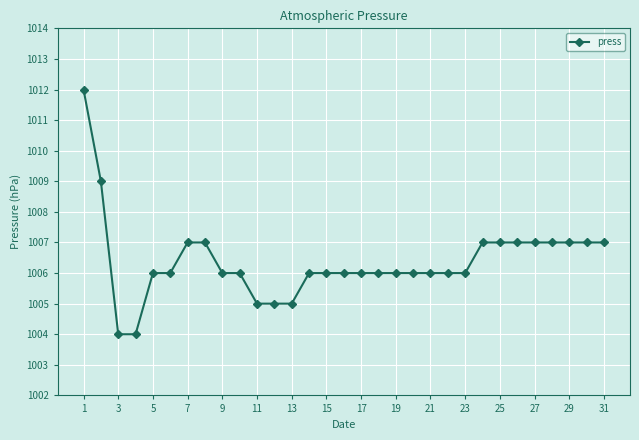

What is the smallest value displayed?

1004